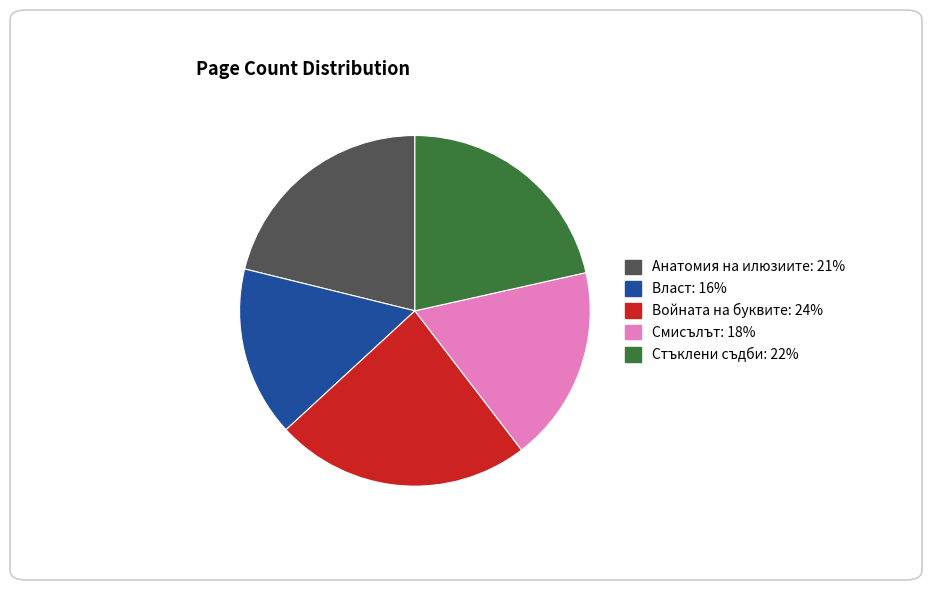

Is Анатомия на илюзиите the majority of the pie?

No